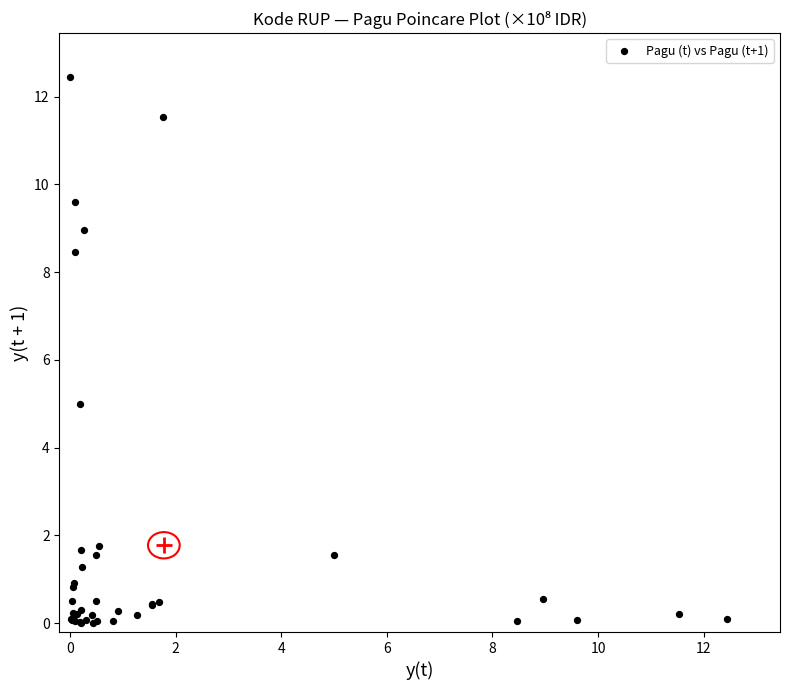

What Y value in the scatter plot is closest to 6?

5.0